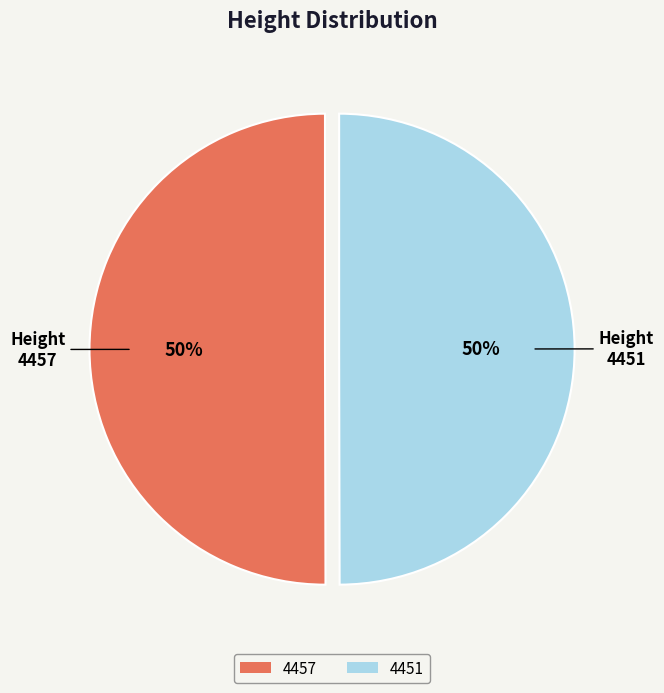

To the nearest percent, what percentage of the pie is 4451?

50%